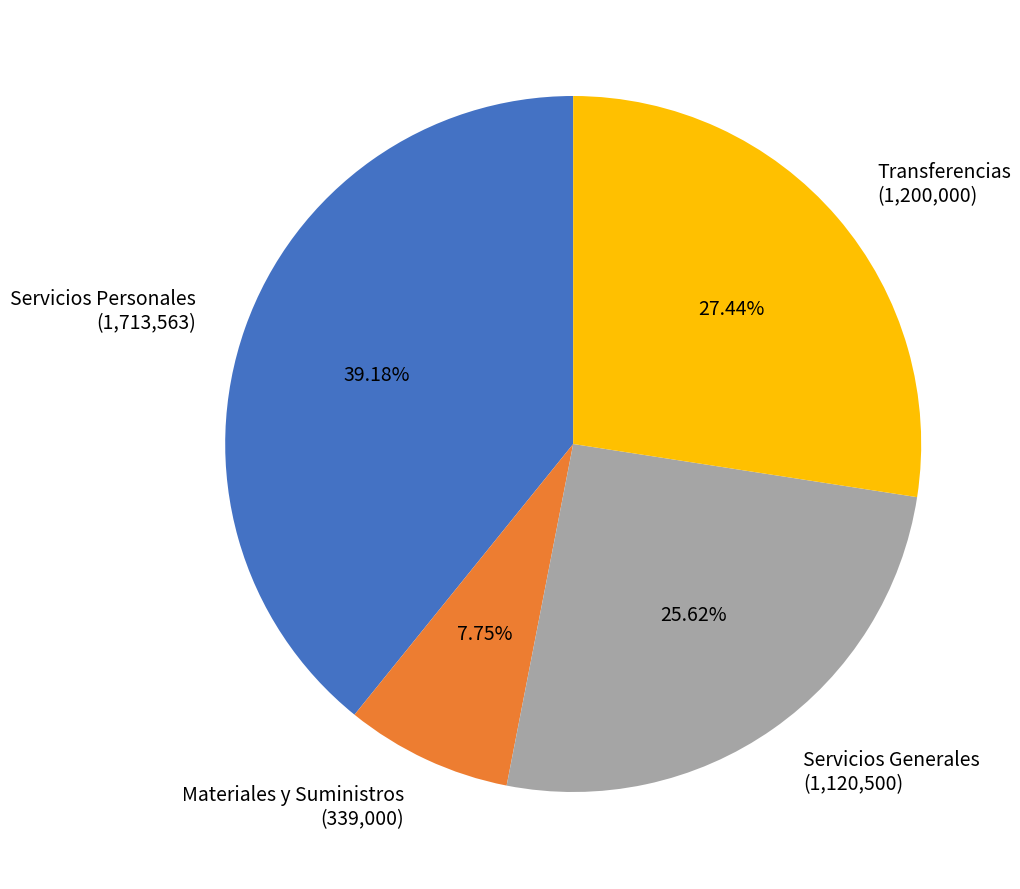

Is the sum of Servicios Personales (1,713,563) and Servicios Generales (1,120,500) greater than half?

Yes